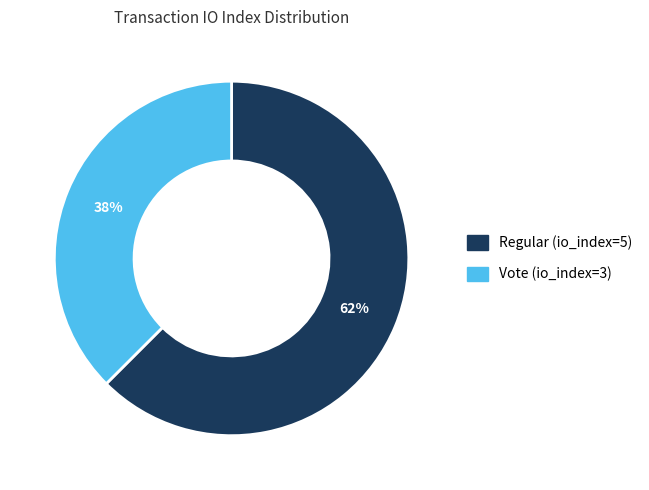

How many segments does this pie chart have?

2